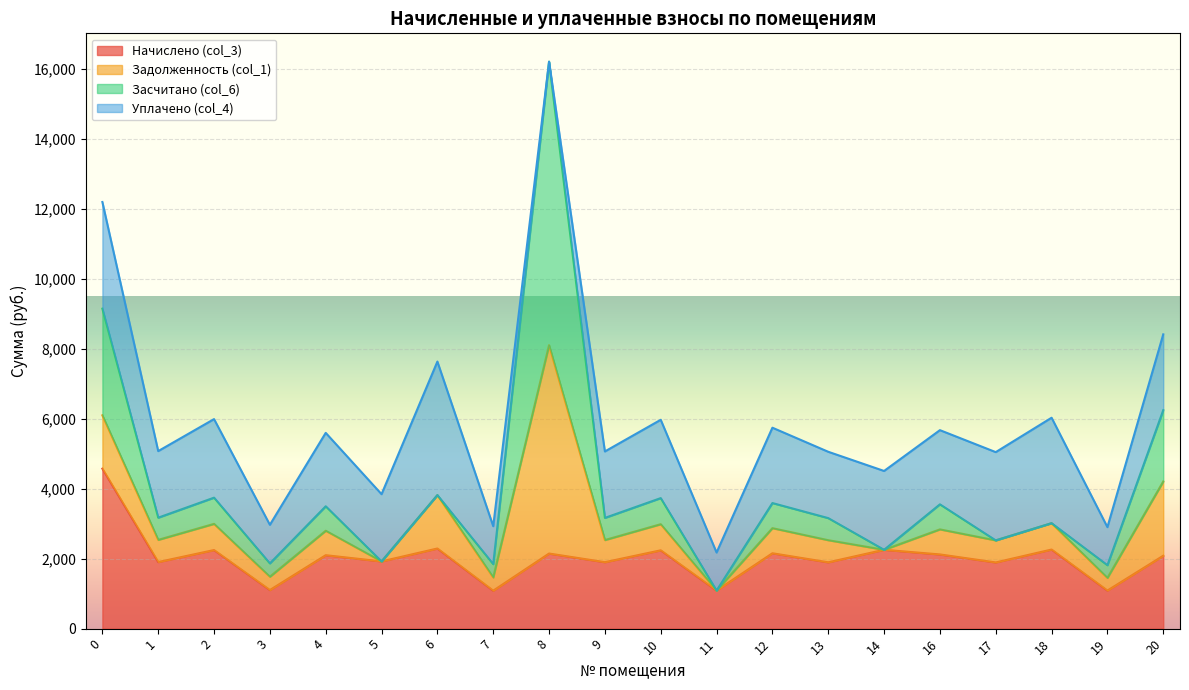

Which series has the largest total across all categories?

Начислено (col_3)